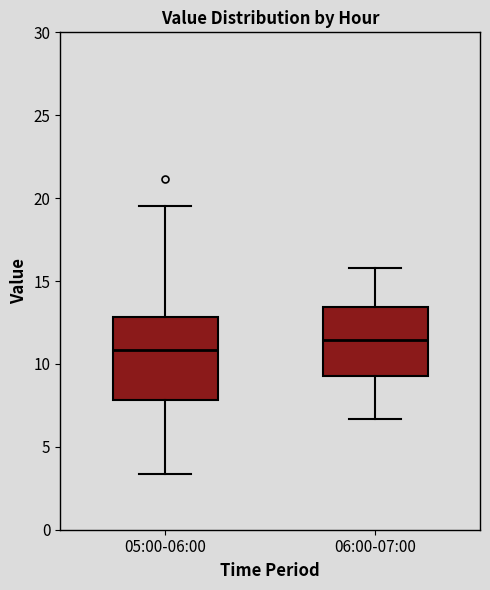

Reading left to right, transcribe this box plot: for each box, give where its median line is, the range the box spans, and where its two whiskers end, as read against the y-axis. The values are not printed on the chart, so give them approximately, as read against the axis.

05:00-06:00: median 11.0, box 8.0 to 13.0, whiskers 3.5 to 19.5
06:00-07:00: median 11.5, box 9.5 to 13.5, whiskers 6.5 to 16.0